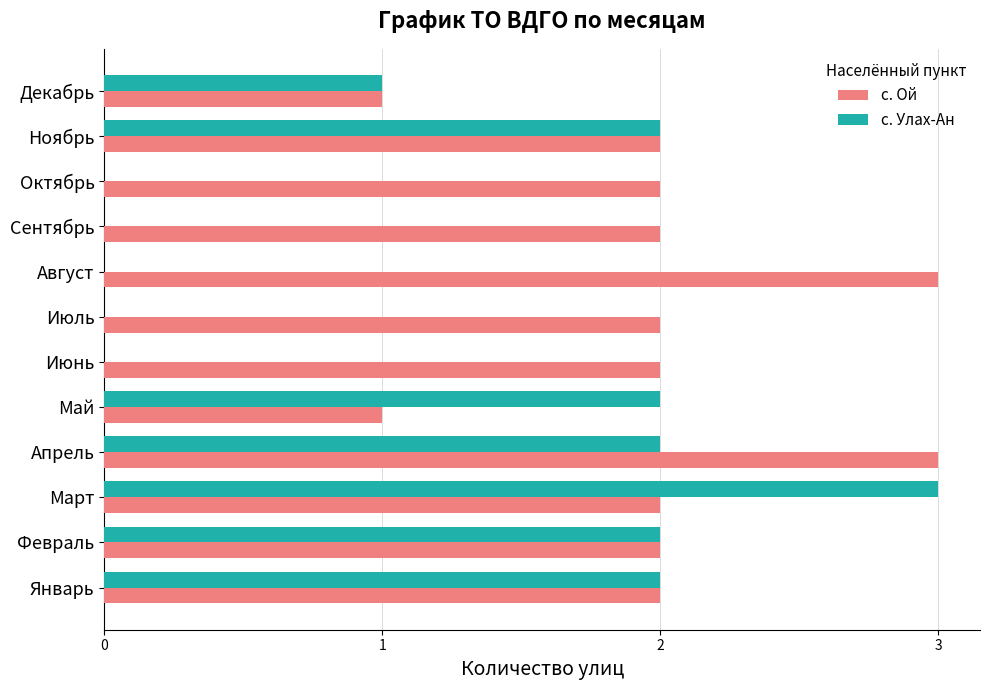

Between Май and Сентябрь, which series saw the biggest shift?

с. Улах-Ан